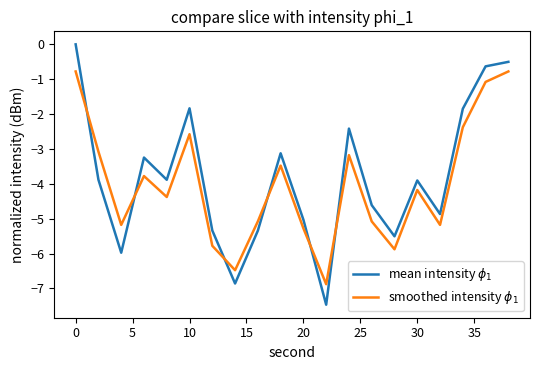

What is the smallest value displayed?

-7.5